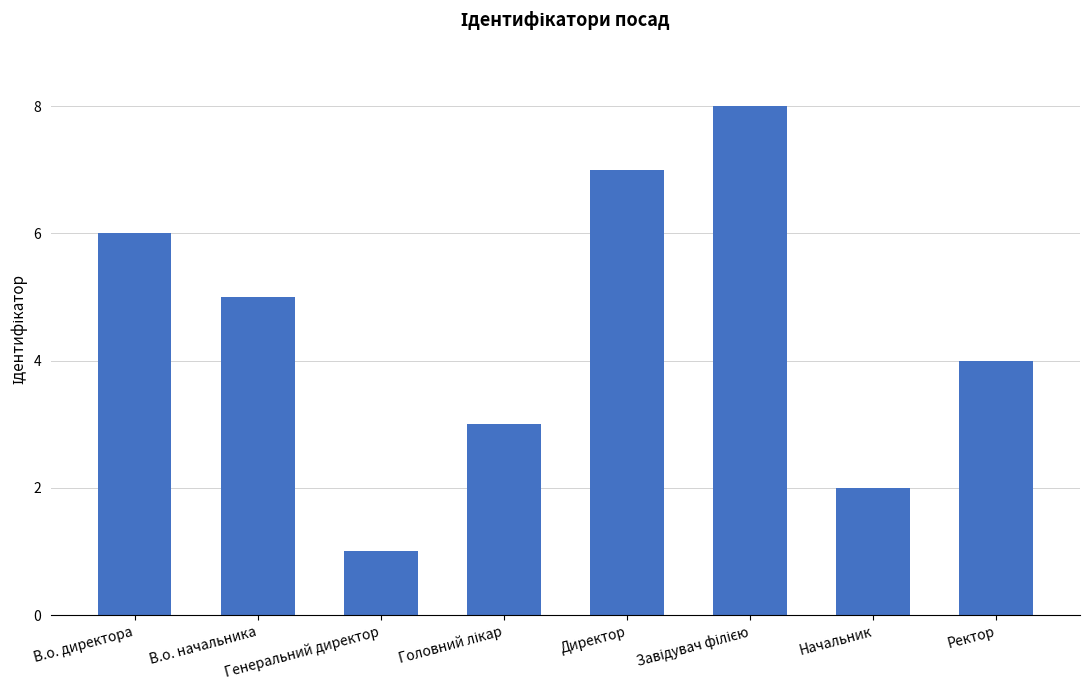

What is the difference between the maximum and second lowest values?

6